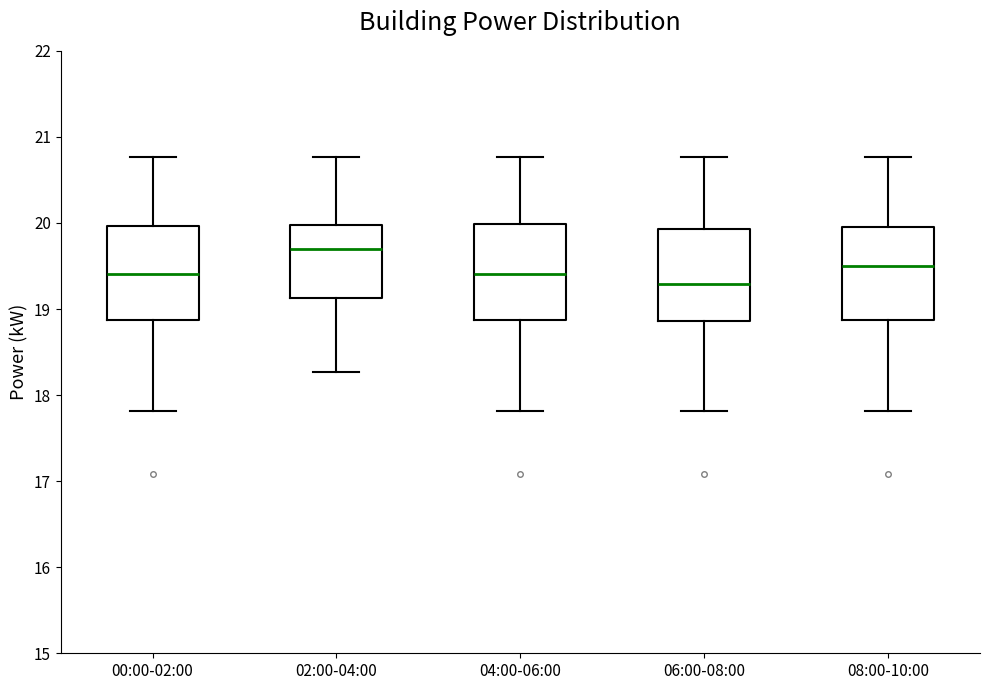

Reading left to right, read every box against the y-axis: the position of its median line, the range the box covers, and the ends of its whiskers. The values are not printed on the chart, so give them approximately, as read against the axis.

00:00-02:00: median 19.4, box 18.9 to 20.0, whiskers 17.8 to 20.8
02:00-04:00: median 19.7, box 19.1 to 20.0, whiskers 18.3 to 20.8
04:00-06:00: median 19.4, box 18.9 to 20.0, whiskers 17.8 to 20.8
06:00-08:00: median 19.3, box 18.9 to 19.9, whiskers 17.8 to 20.8
08:00-10:00: median 19.5, box 18.9 to 20.0, whiskers 17.8 to 20.8